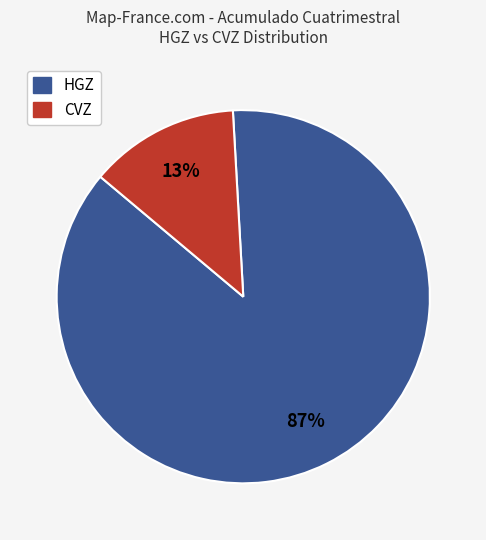

Does any single category account for the majority?

Yes